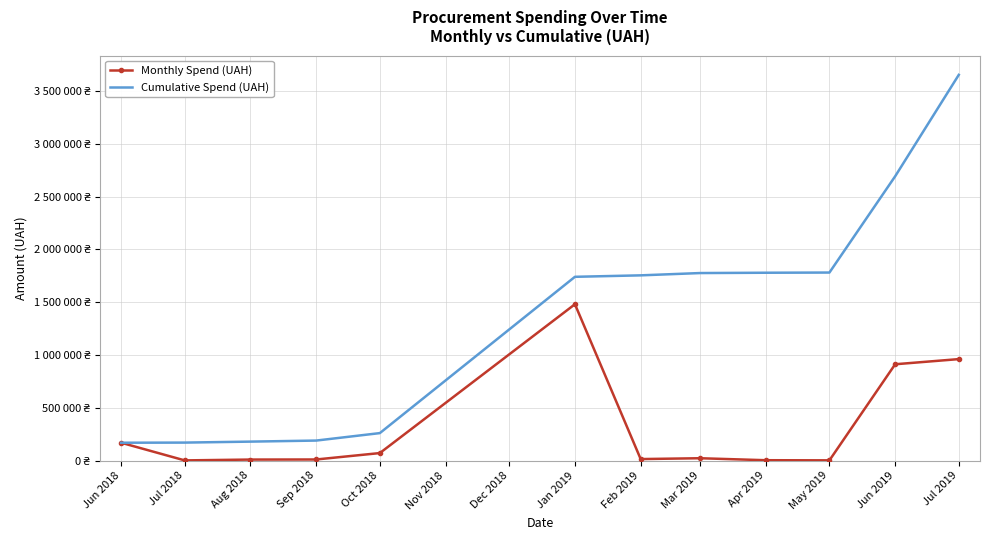

Which series has the widest spread of values?

Cumulative Spend (UAH)